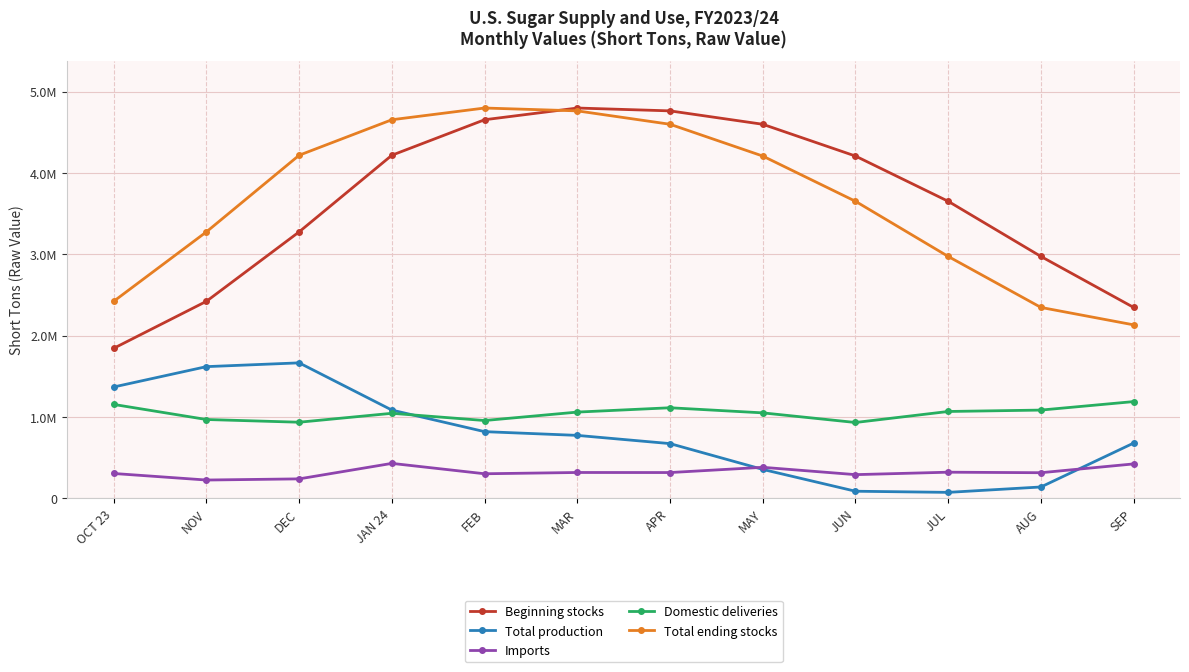

At which category does Total production reach its first local peak?

DEC